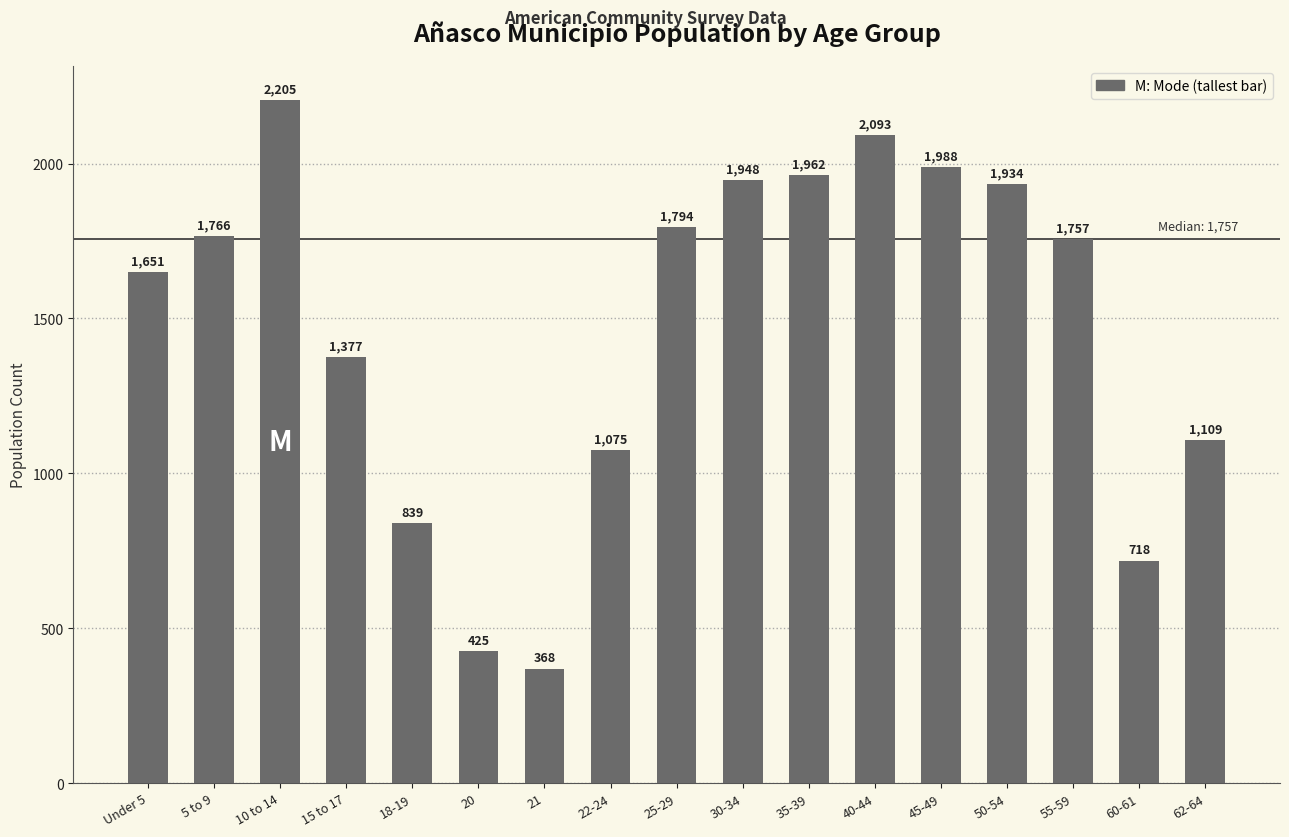

What is the greatest value displayed?

2205